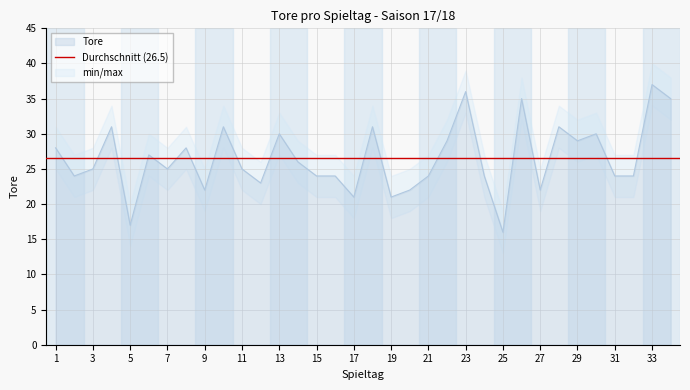

At which label is the value closest to 26?

14